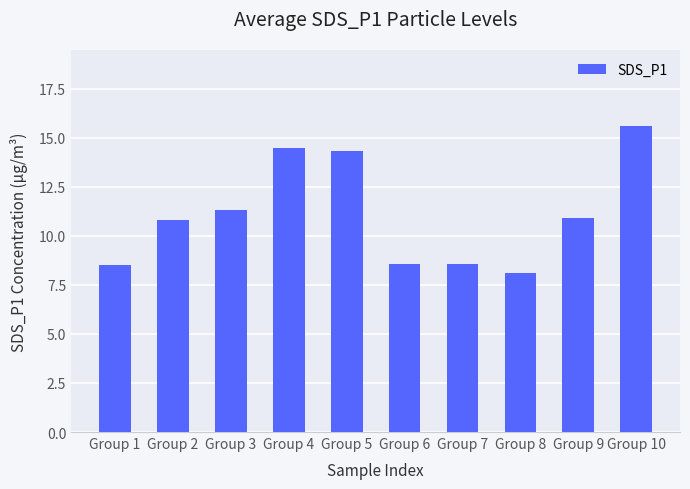

What is the change in value from Group 8 to Group 9?

+2.8